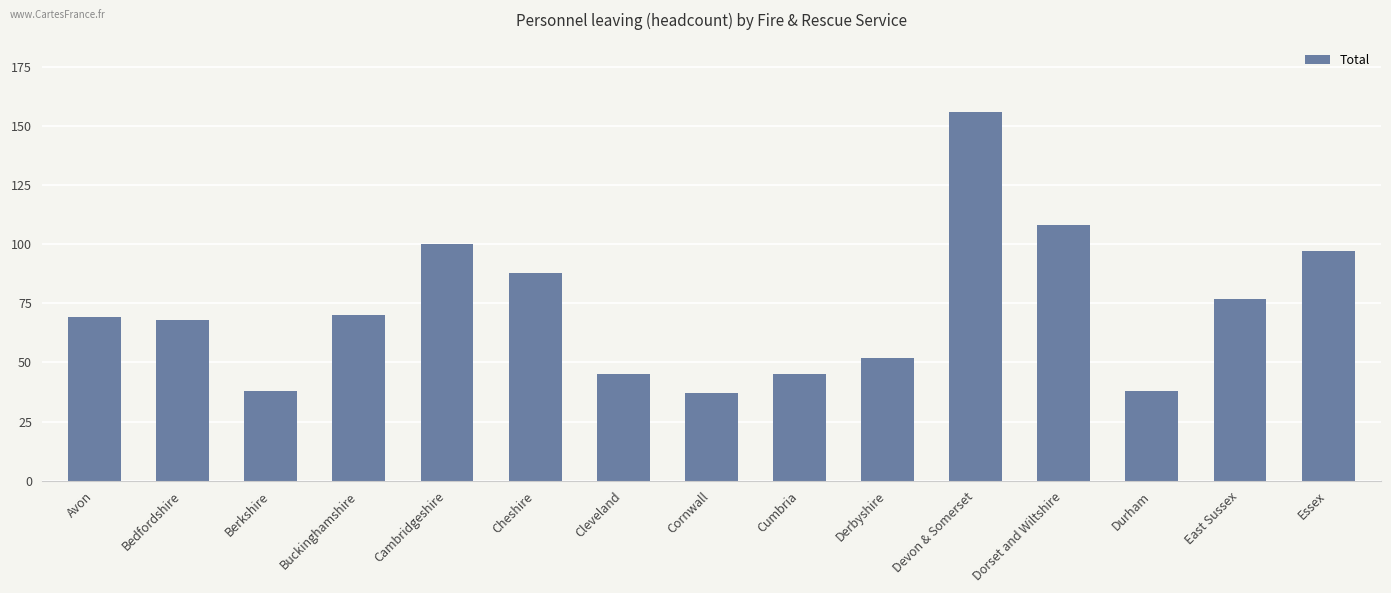

What is the average value?

73